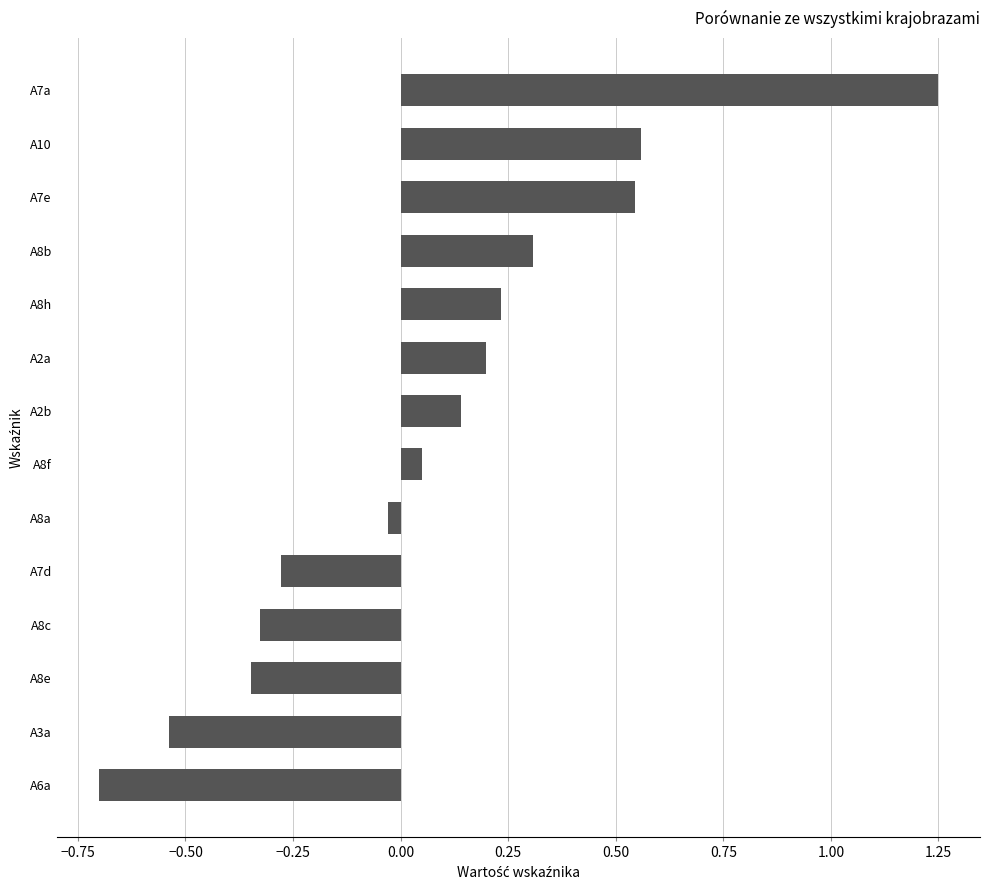

Is it true that the value at A8c is -0.3?

True